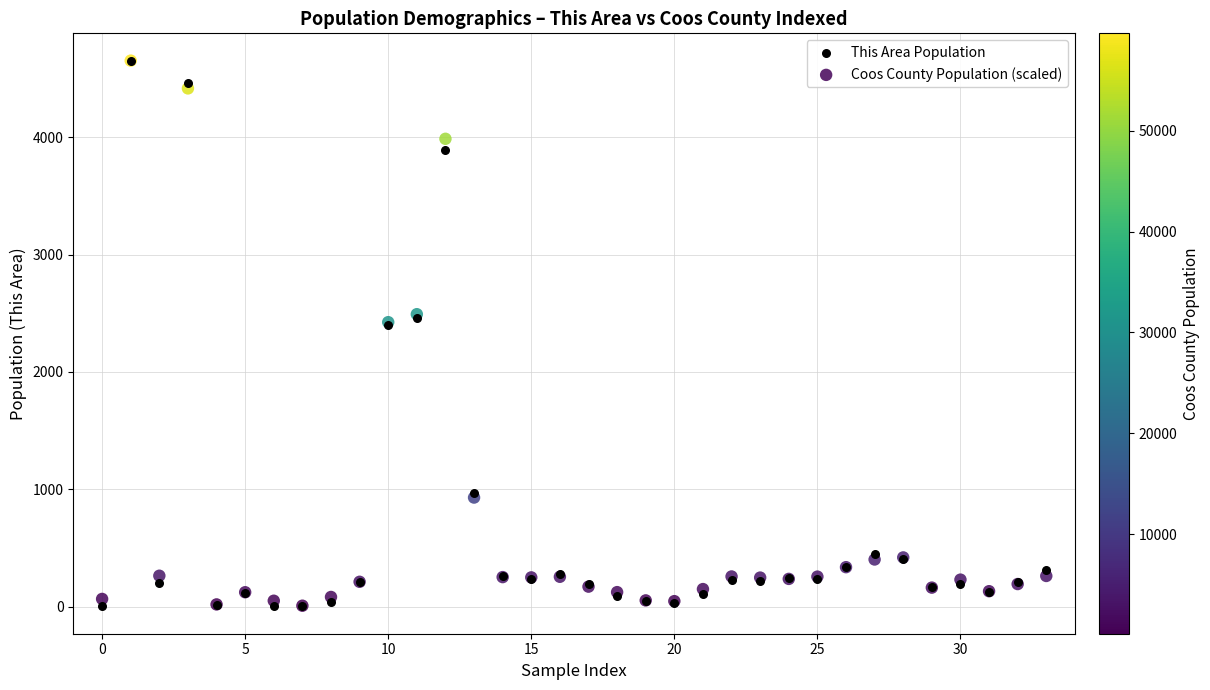

What are all the series names shown in the legend?

This Area Population, Coos County Population (scaled)